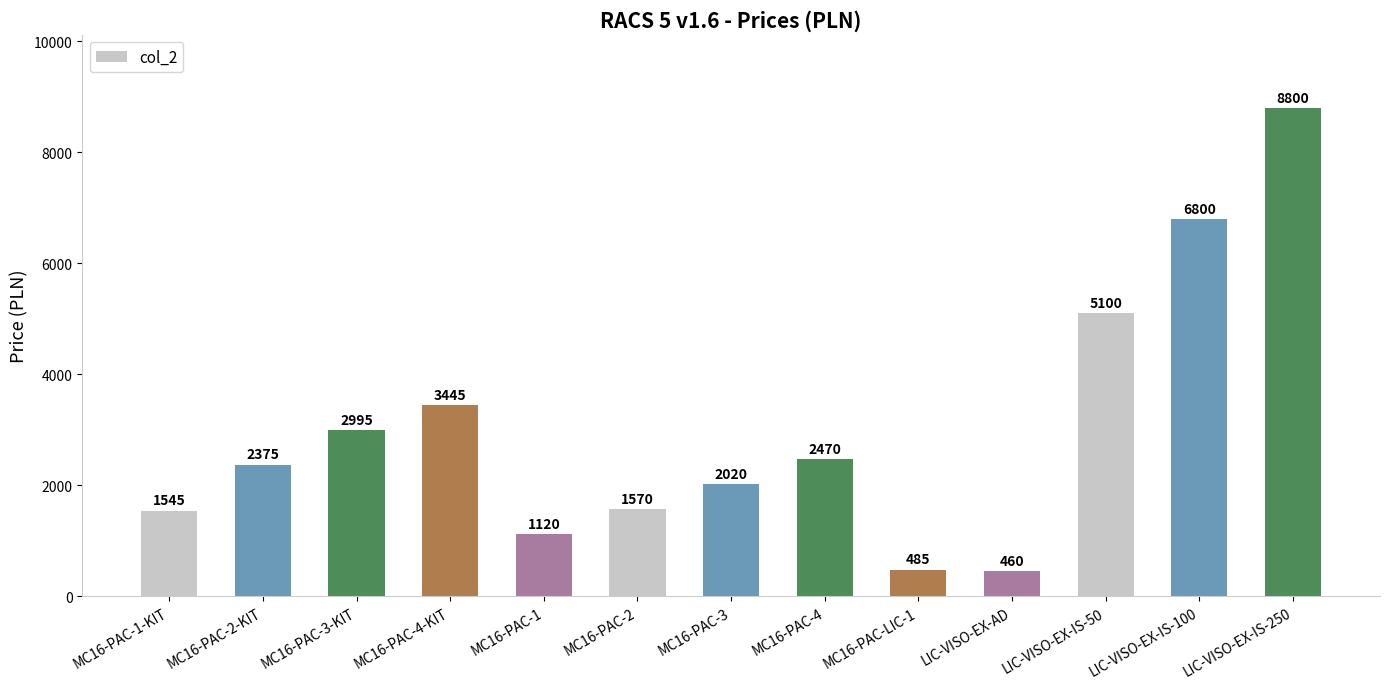

Reading left to right, list all the values displayed in this chart.

MC16-PAC-1-KIT=1545	MC16-PAC-2-KIT=2375	MC16-PAC-3-KIT=2995	MC16-PAC-4-KIT=3445	MC16-PAC-1=1120	MC16-PAC-2=1570	MC16-PAC-3=2020	MC16-PAC-4=2470	MC16-PAC-LIC-1=485	LIC-VISO-EX-AD=460	LIC-VISO-EX-IS-50=5100	LIC-VISO-EX-IS-100=6800	LIC-VISO-EX-IS-250=8800